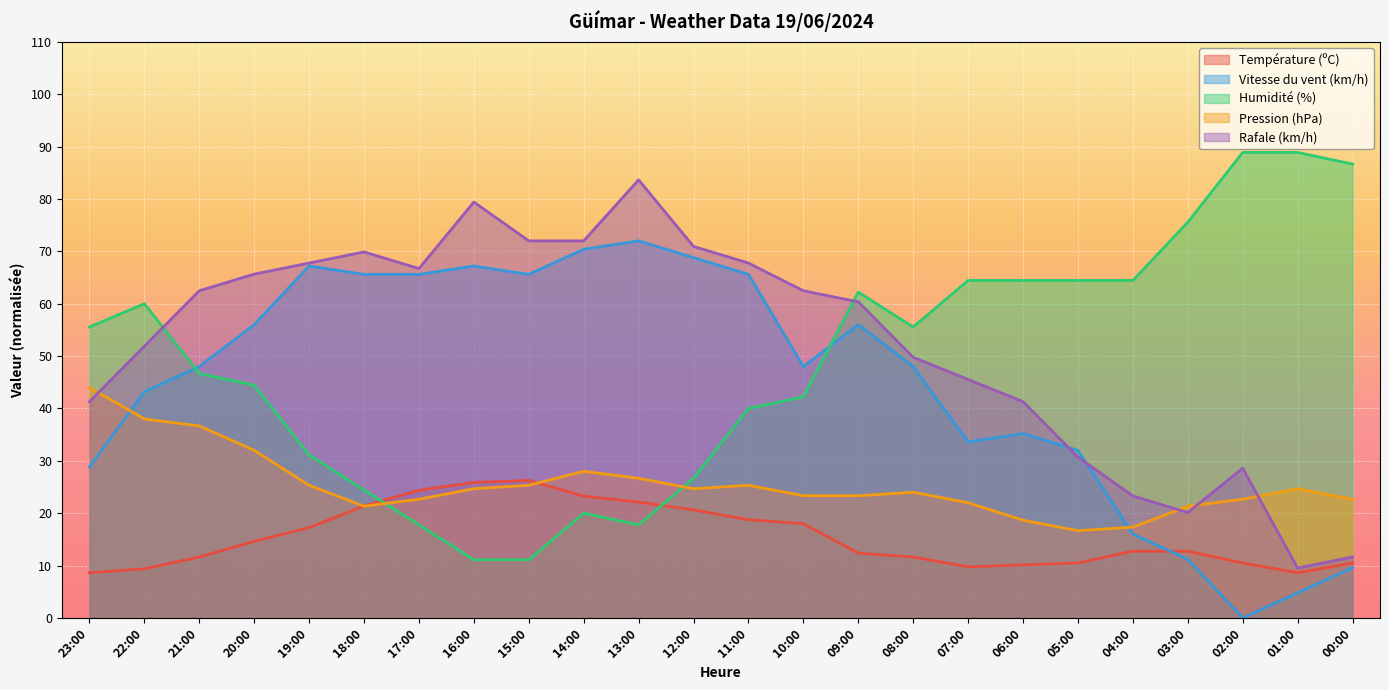

How many lines are shown in the chart?

5